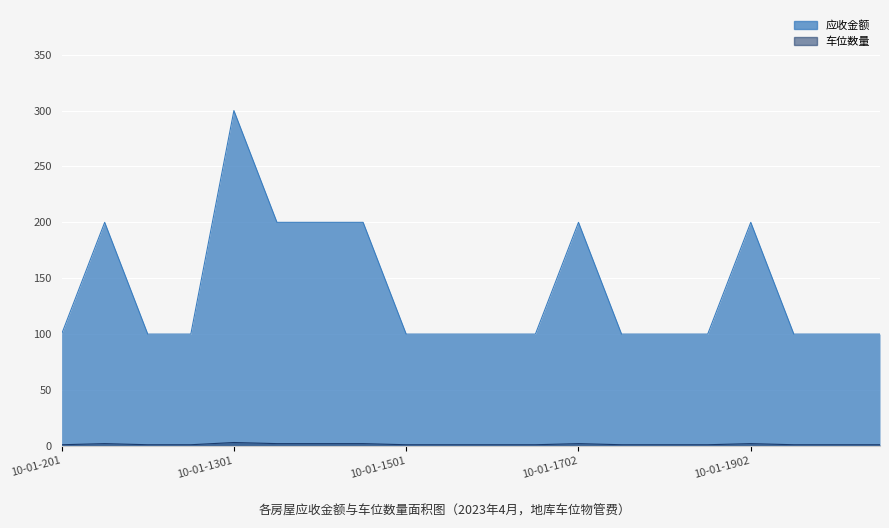

What are all the series names shown in the legend?

应收金额, 车位数量